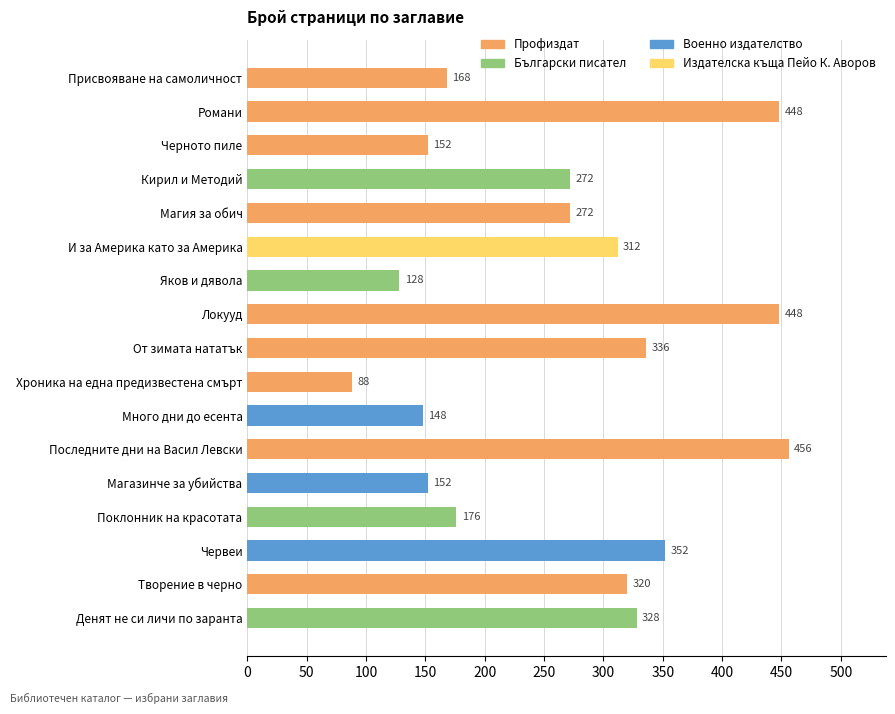

What is the approximate value at Поклонник на красотата?

176